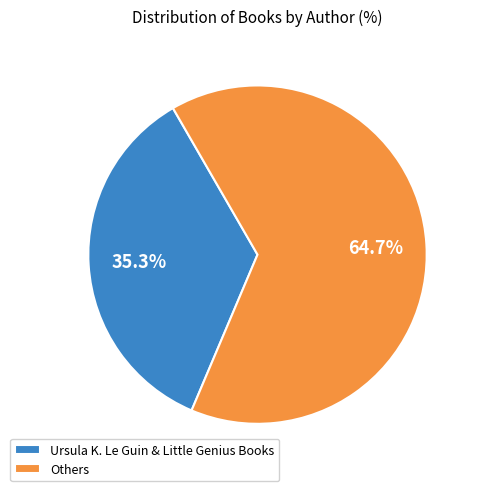

Is the sum of Ursula K. Le Guin & Little Genius Books and Others greater than half?

Yes